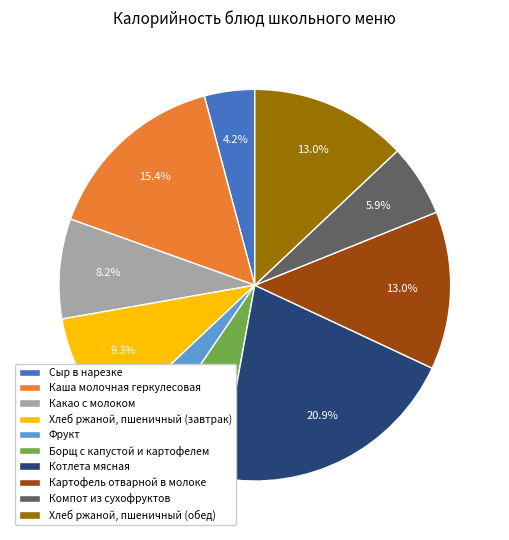

How much of the chart is everything except Борщ с капустой и картофелем?

93.3%